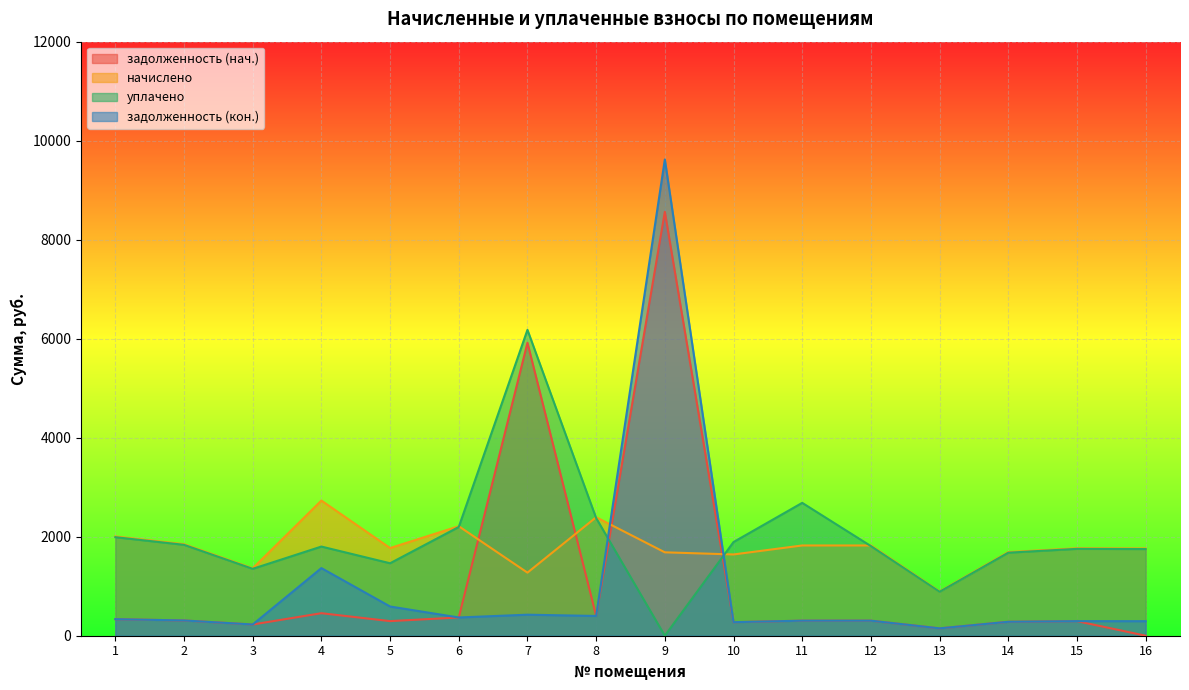

Is the value of задолженность (кон.) at 3 greater than the value of уплачено at 4?

No